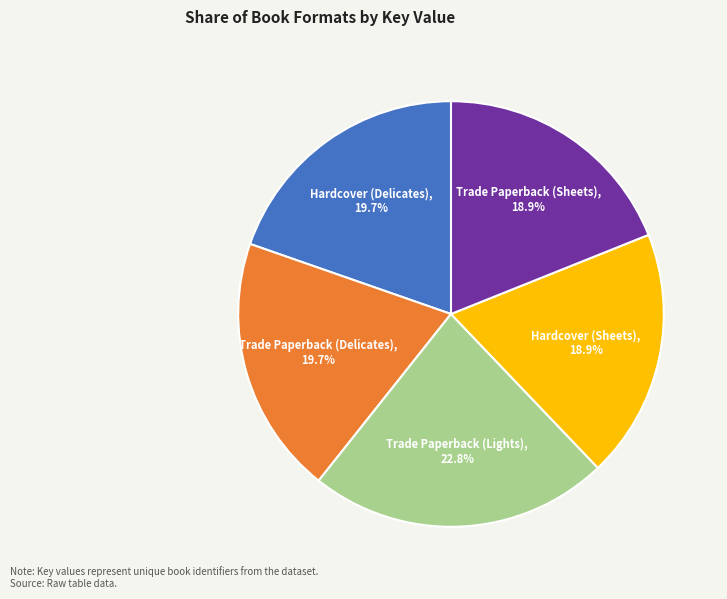

Combined, what portion of the pie is Hardcover (Sheets) and Trade Paperback (Lights)?

41.7%